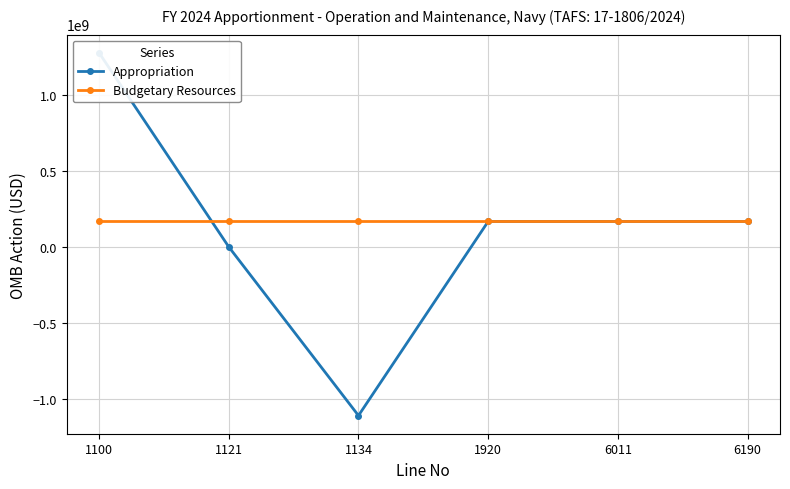

What is the sum of the Appropriation values at 1100 and 1134?

167552355